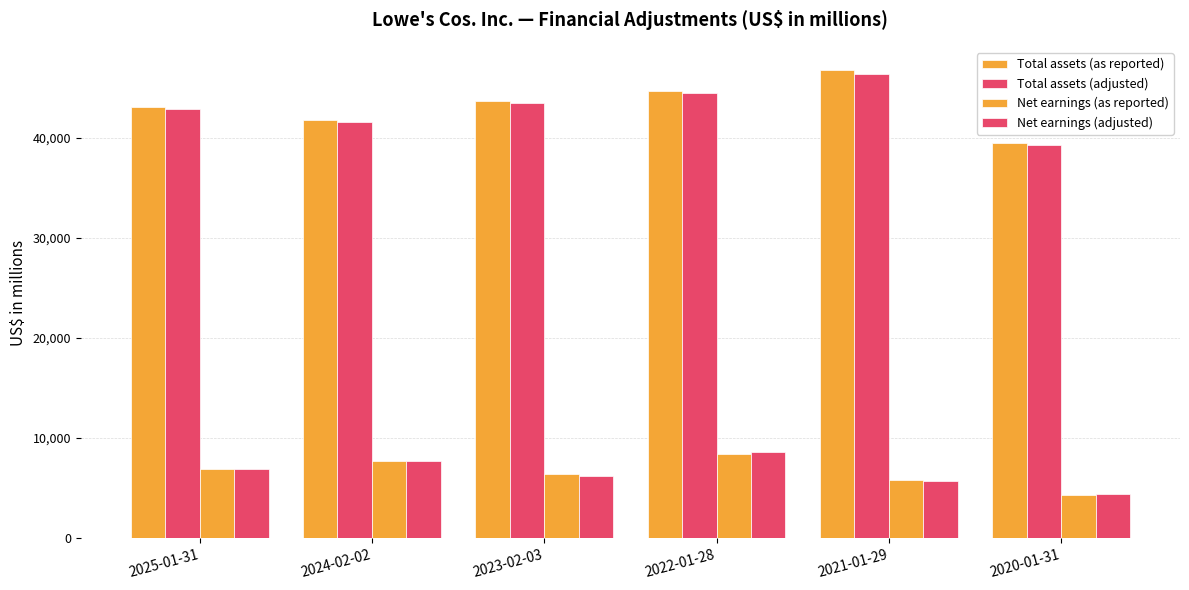

Between 2023-02-03 and 2020-01-31, which series saw the biggest shift?

Total assets (as reported)